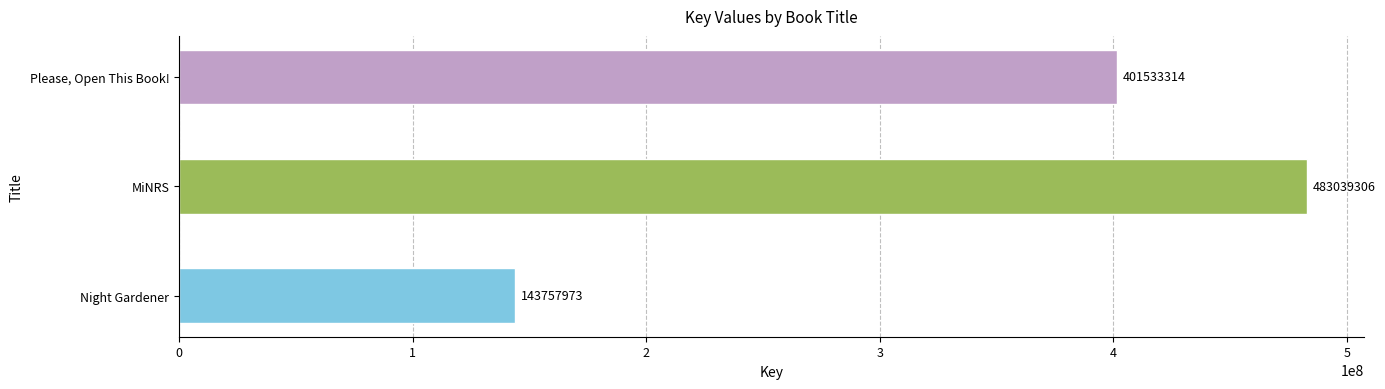

Reading bottom to top, what are all the values shown in this chart?

143757973	483039306	401533314